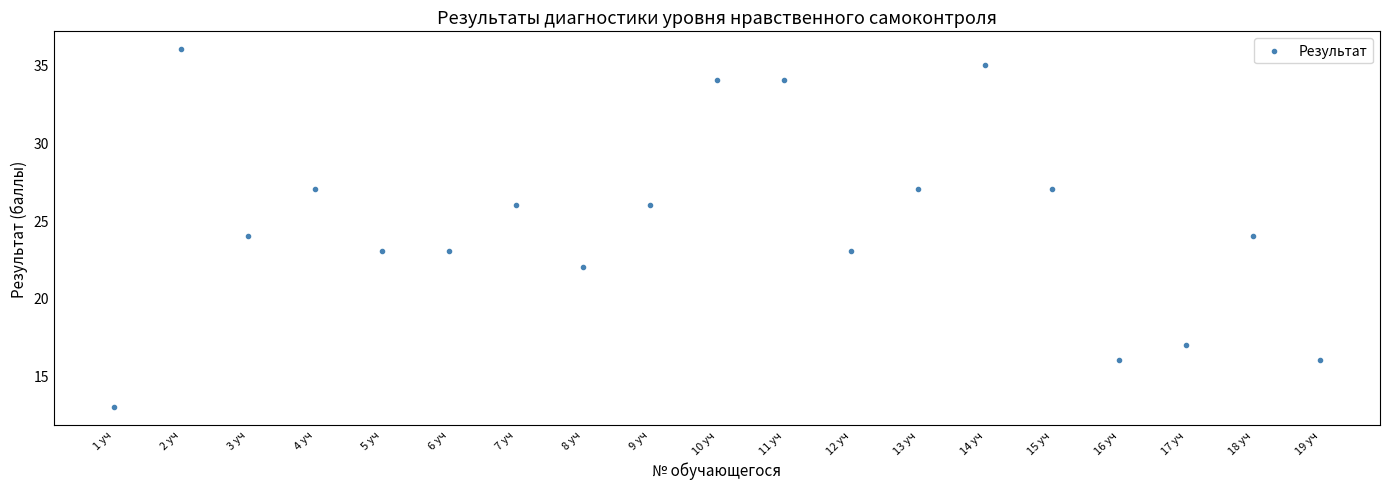

What is the range of Y values (max minus min)?

23